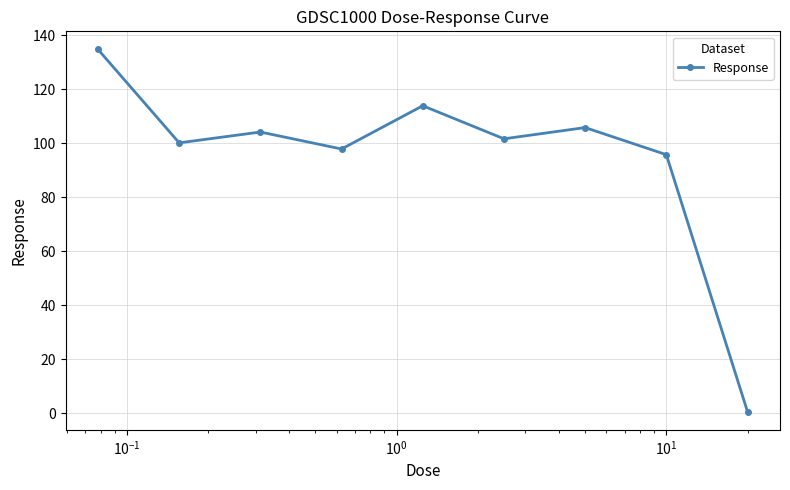

What is the value of the 3rd point from the left?

104.2